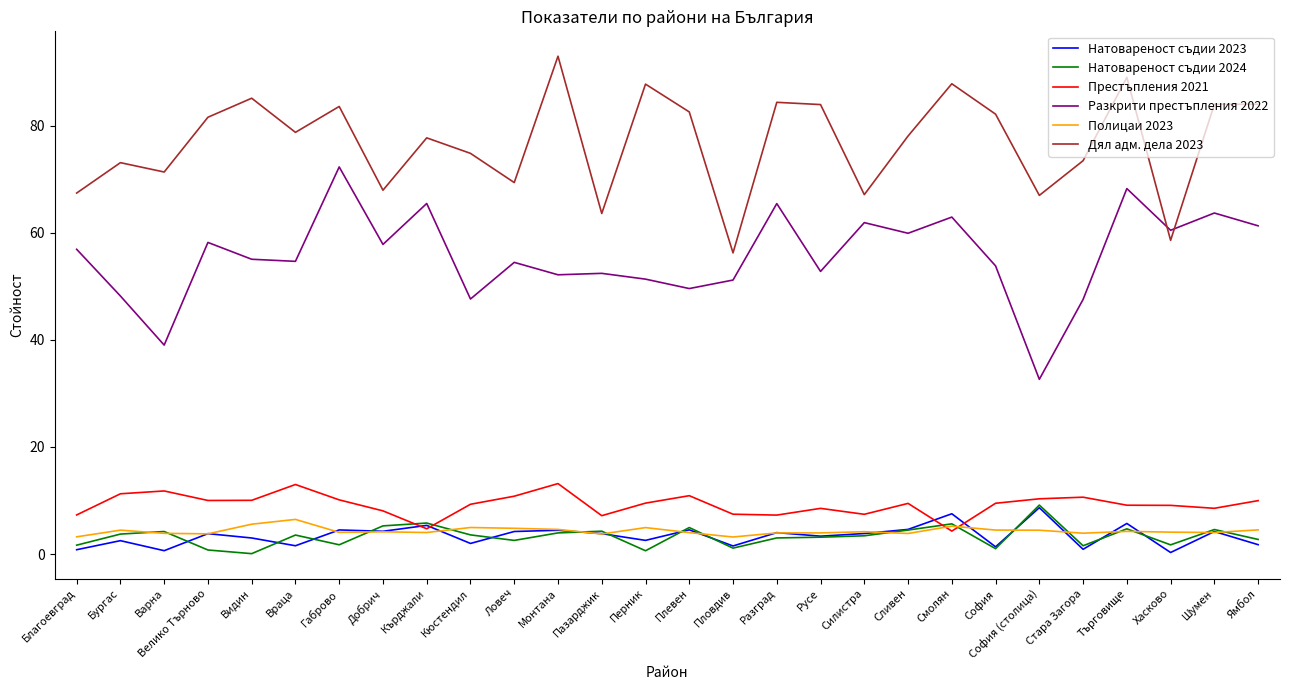

Between Сливен and Търговище, which series saw the biggest shift?

Дял адм. дела 2023